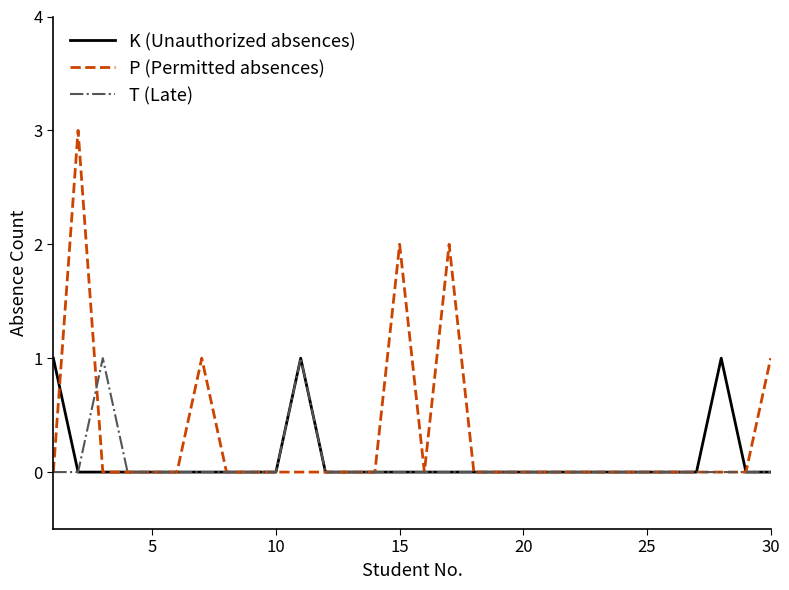

Which series has the largest total across all categories?

P (Permitted absences)